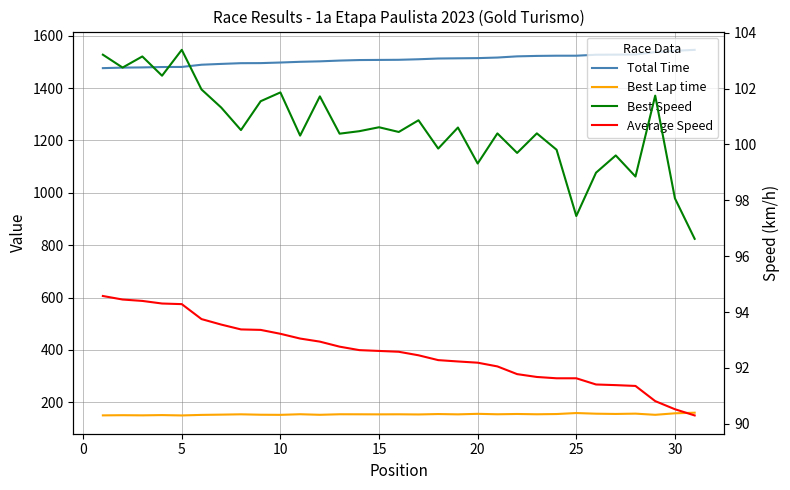

Does the chart display data point markers on the line(s)?

No